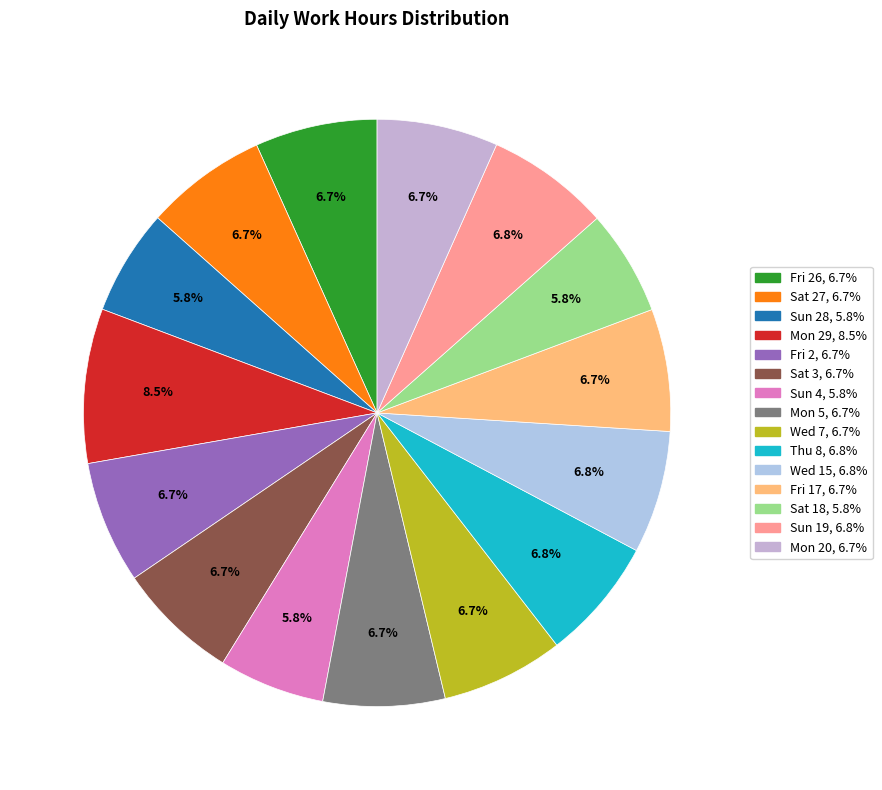

How many segments does this pie chart have?

15